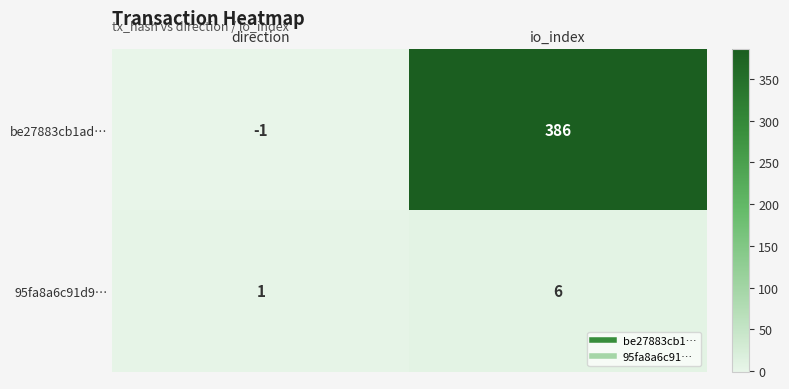

What is the difference between the be27883cb1ad… values at io_index and direction?

387